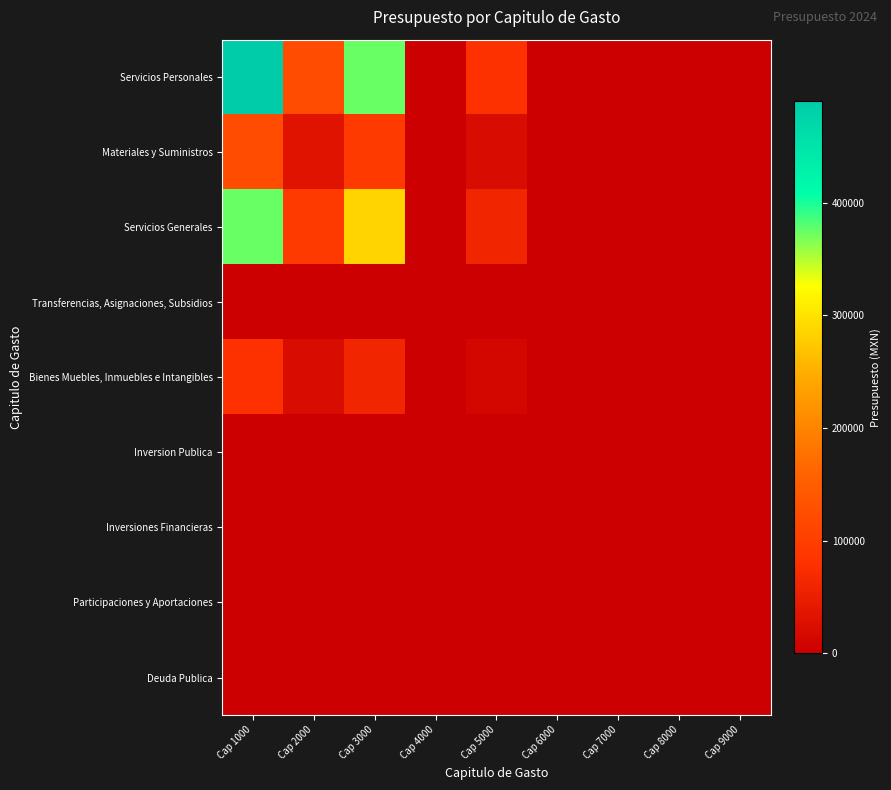

Count the number of data series in this chart.

9